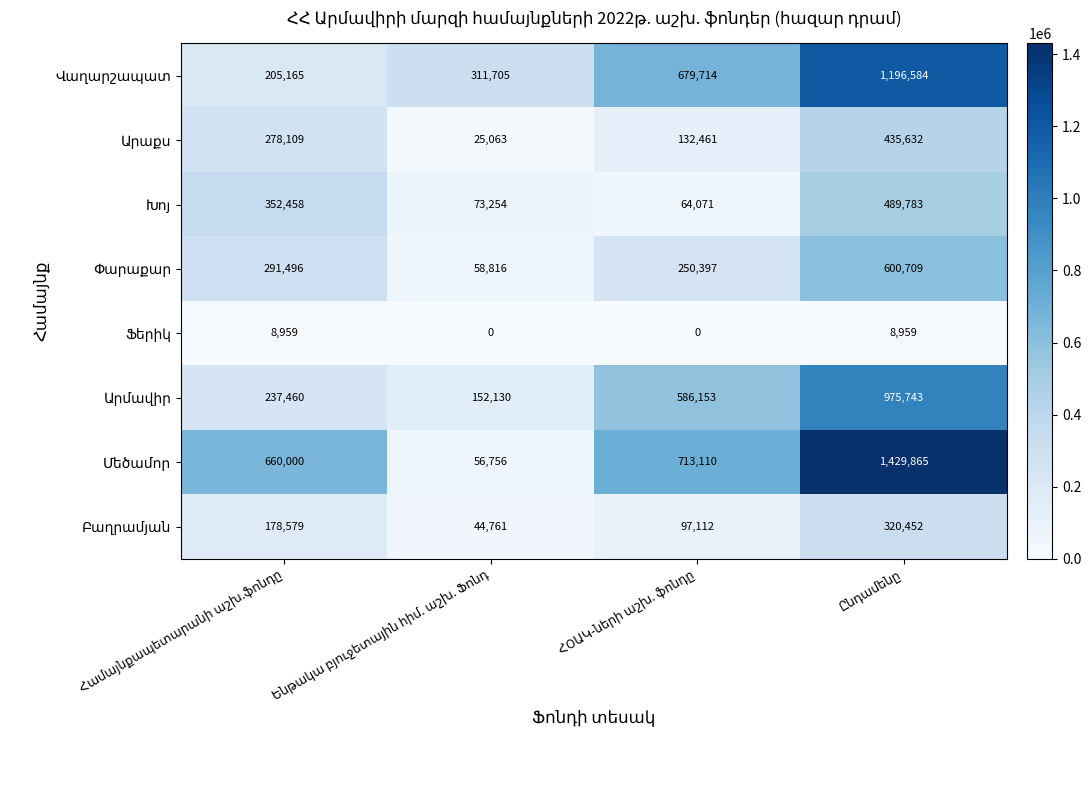

What is the maximum value shown in the chart?

1429865